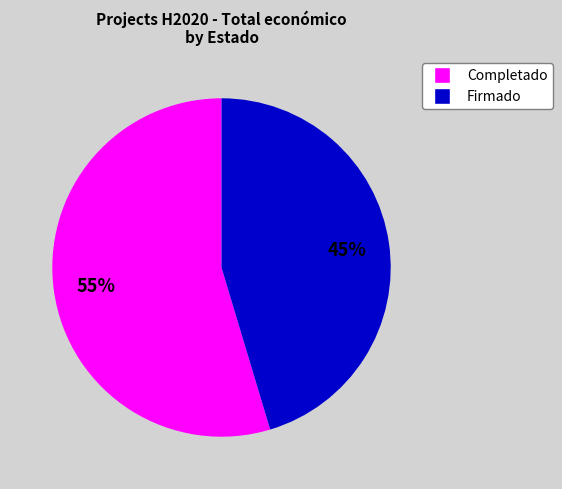

Does any single category account for the majority?

Yes